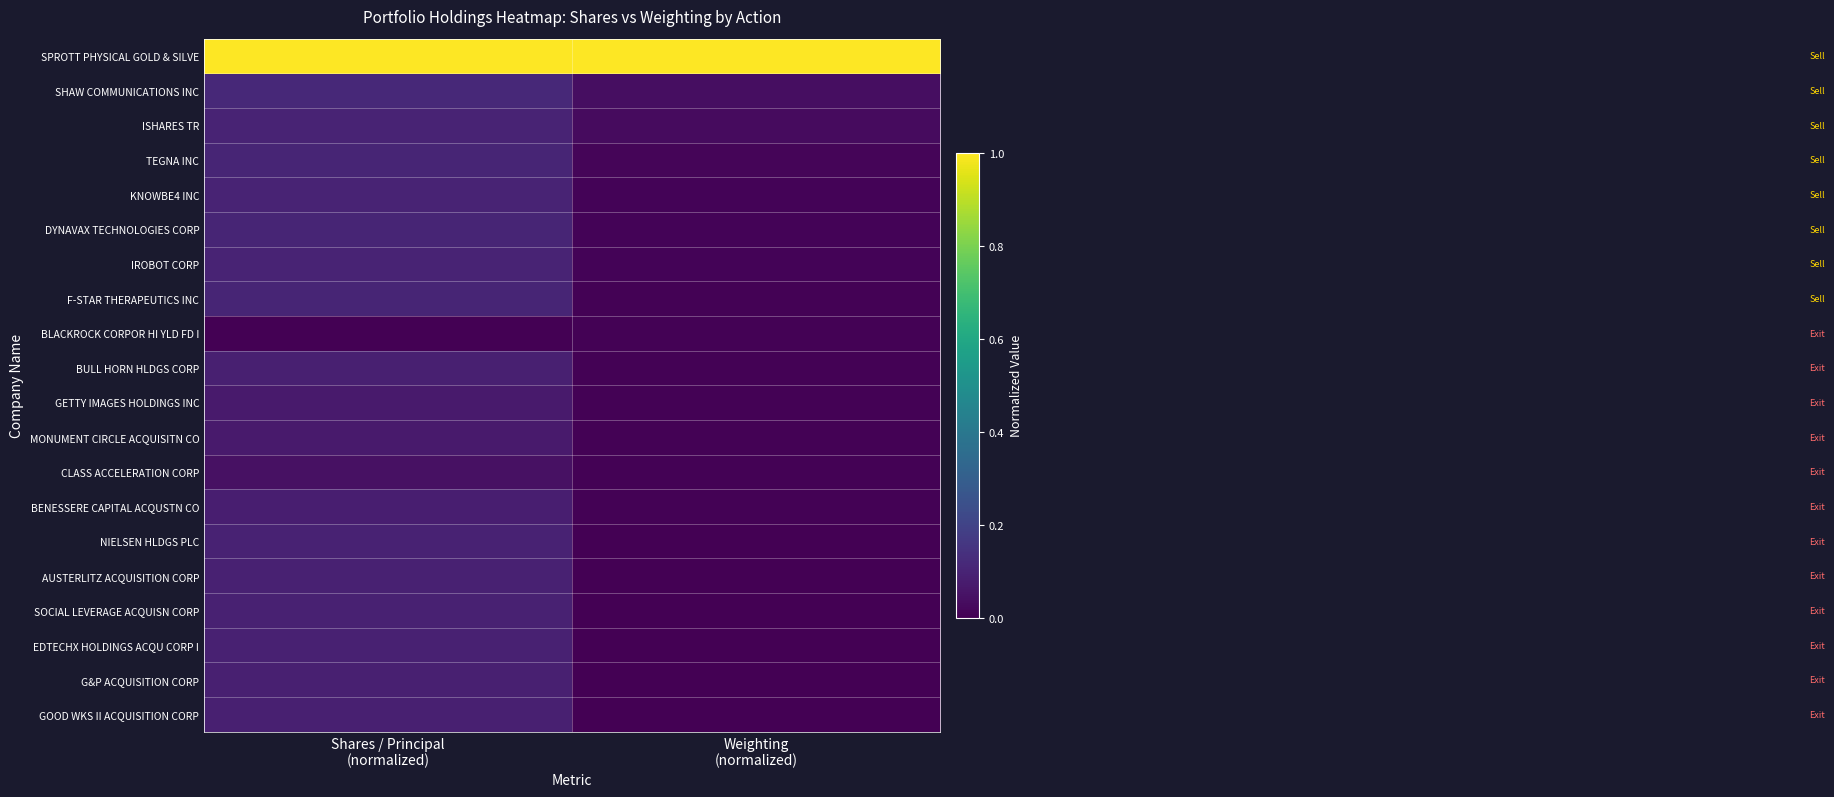

Between Shares / Principal
(normalized) and Weighting
(normalized), which is larger?

Shares / Principal
(normalized)